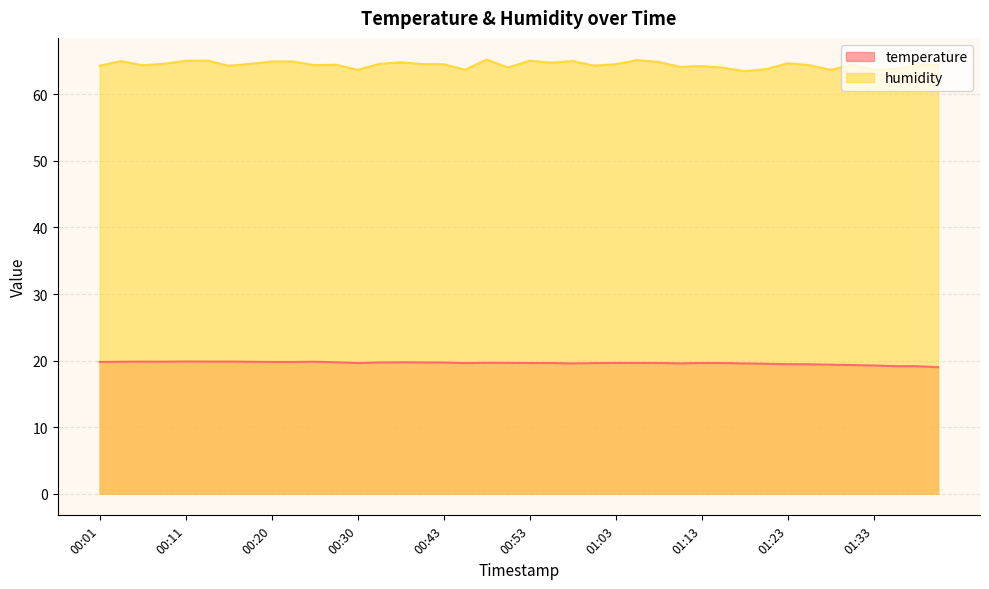

Rank the series at 00:08 from lowest to highest value.

temperature, humidity